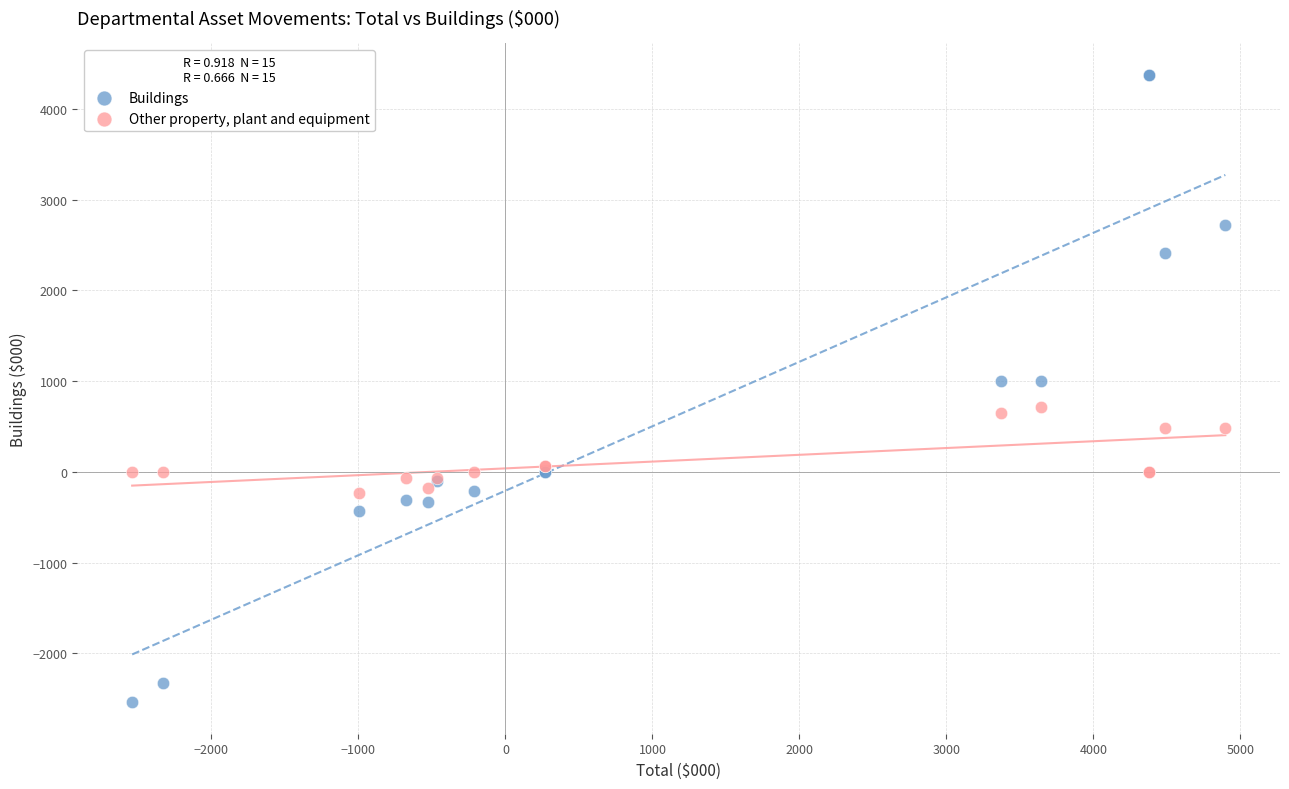

Which series reaches the minimum Y coordinate?

Buildings